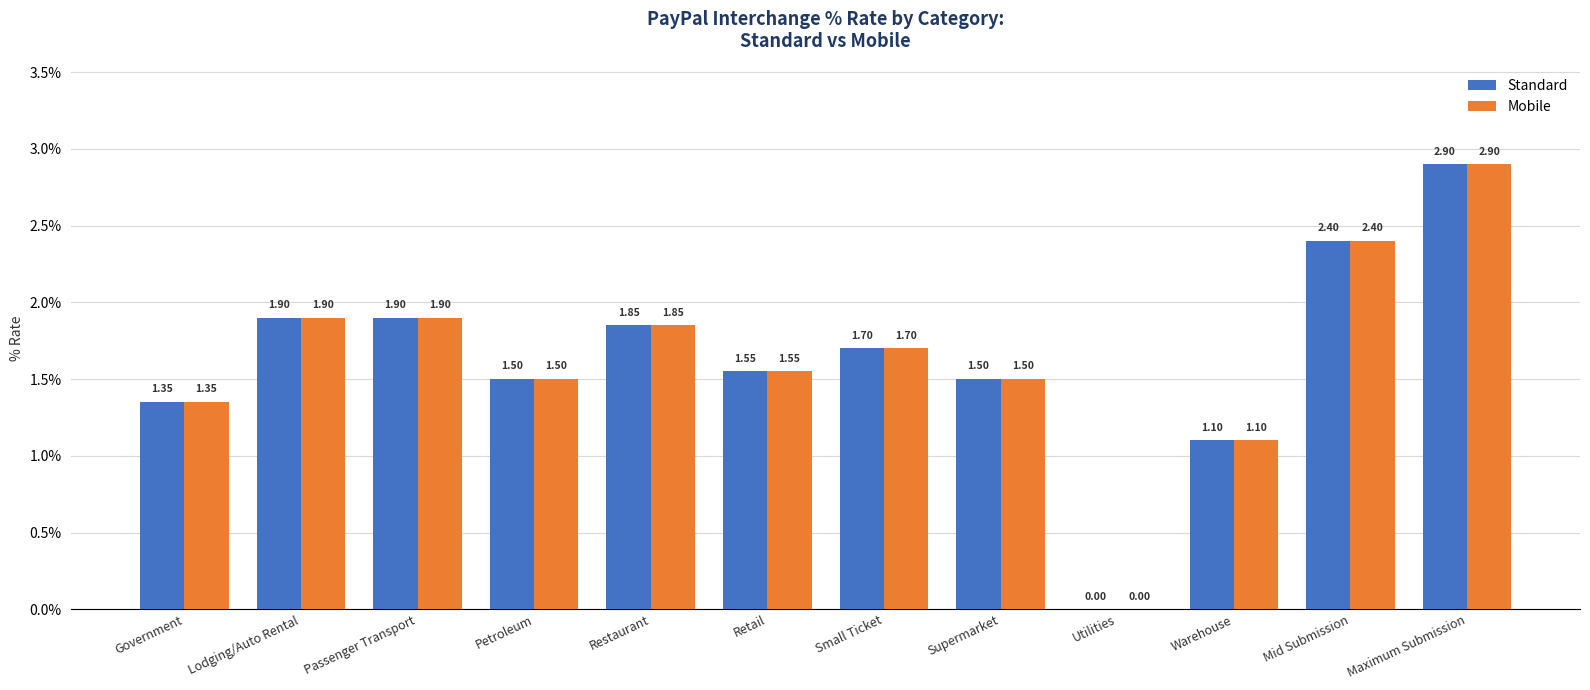

At which category is the sum across all series the highest?

Maximum Submission